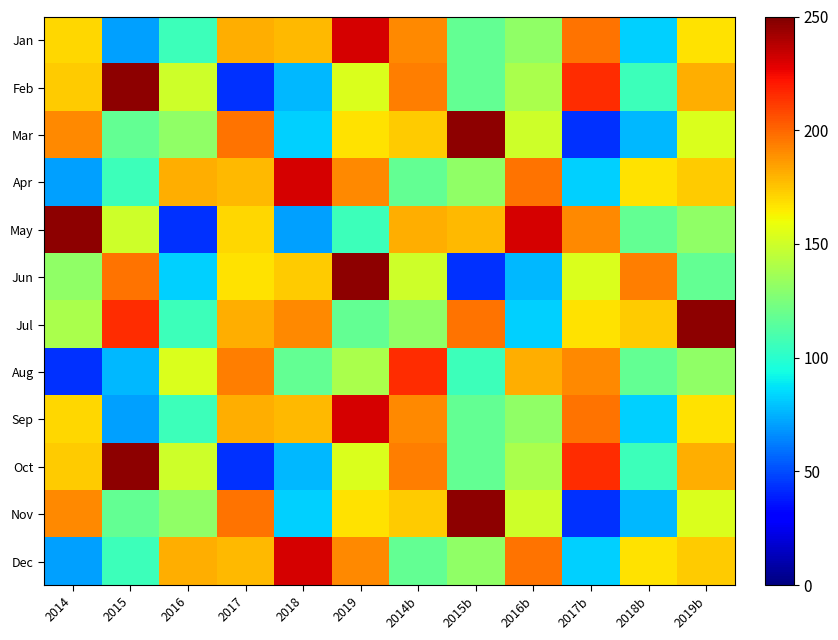

Which series has the largest total across all categories?

Jul